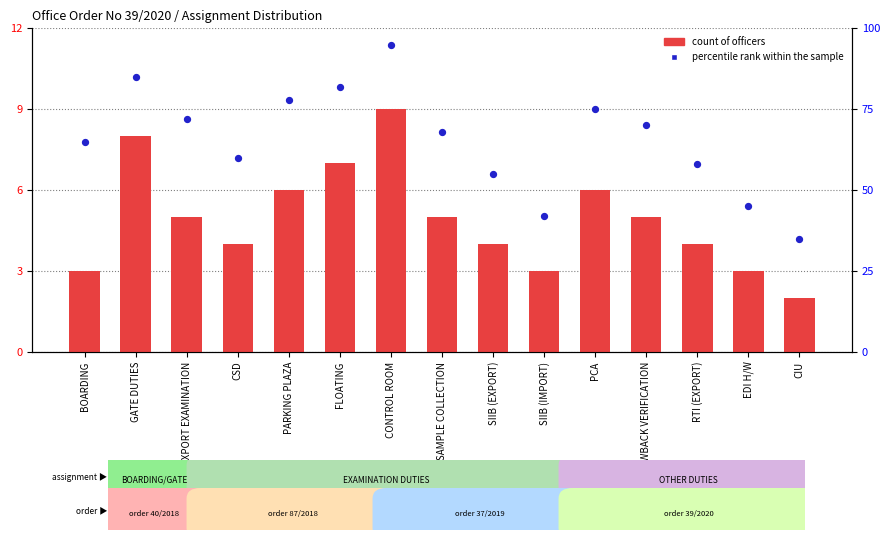

Which series contains the lowest Y value?

count of officers